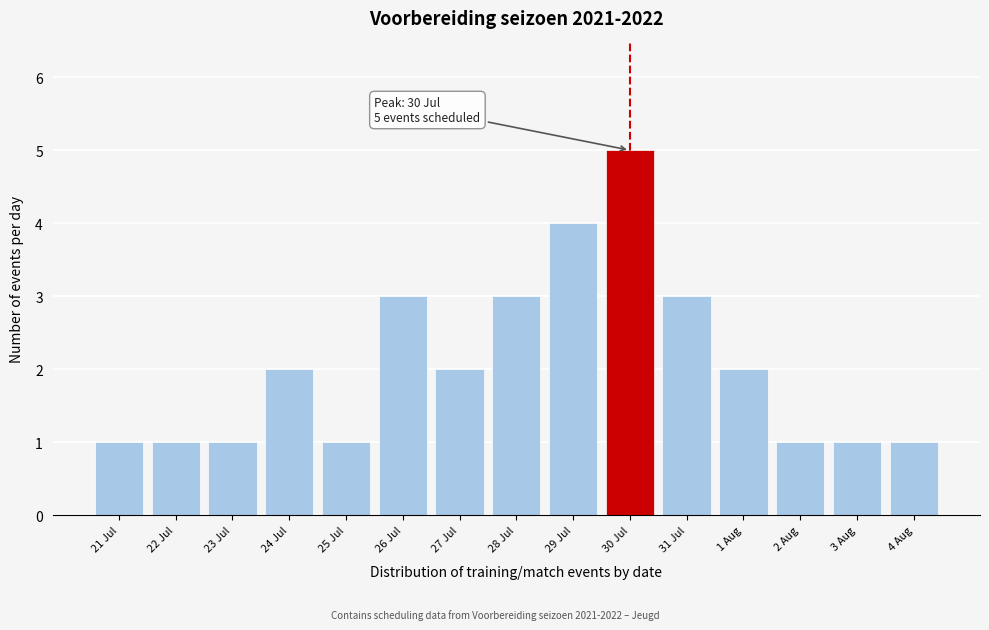

Reading left to right, extract all data points from this chart.

21 Jul=1	22 Jul=1	23 Jul=1	24 Jul=2	25 Jul=1	26 Jul=3	27 Jul=2	28 Jul=3	29 Jul=4	30 Jul=5	31 Jul=3	1 Aug=2	2 Aug=1	3 Aug=1	4 Aug=1